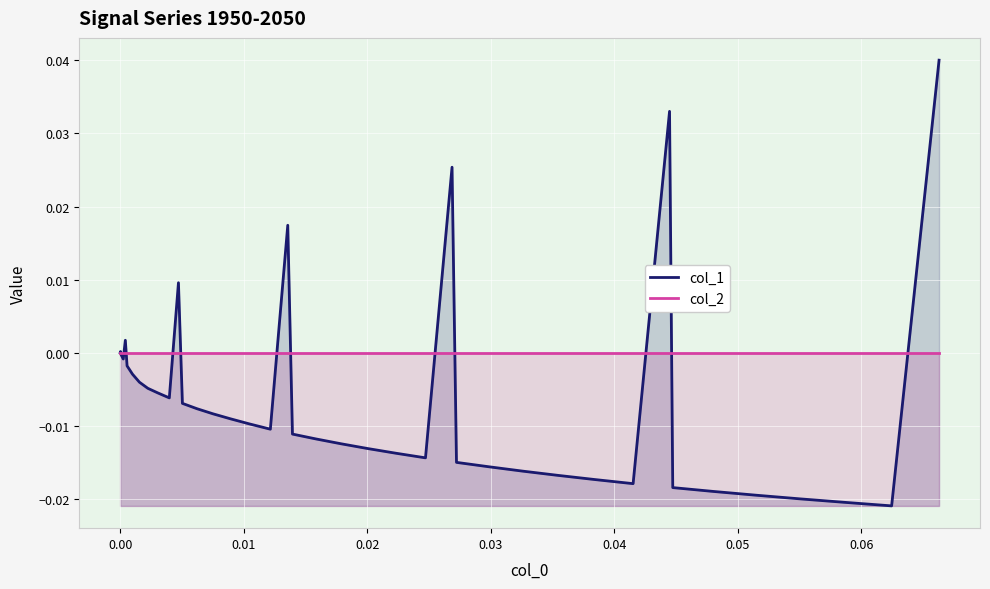

List the series in order of their peak value, lowest first.

col_2, col_1